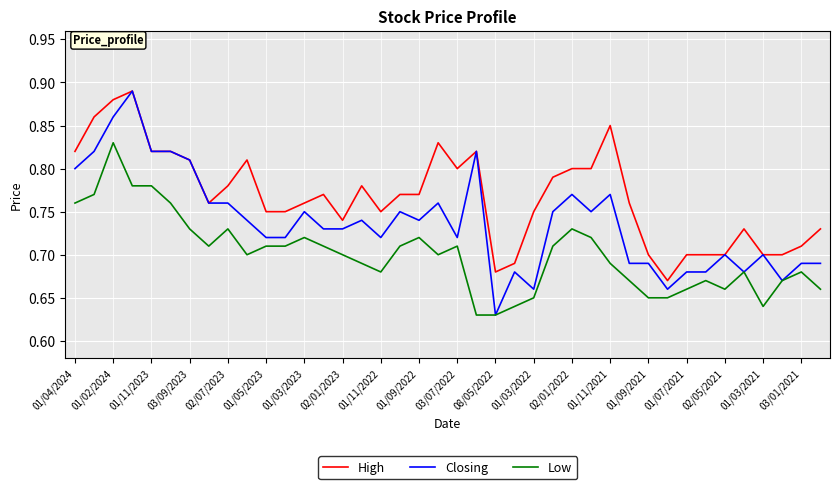

List the series in order of their overall mean, lowest first.

Low, Closing, High